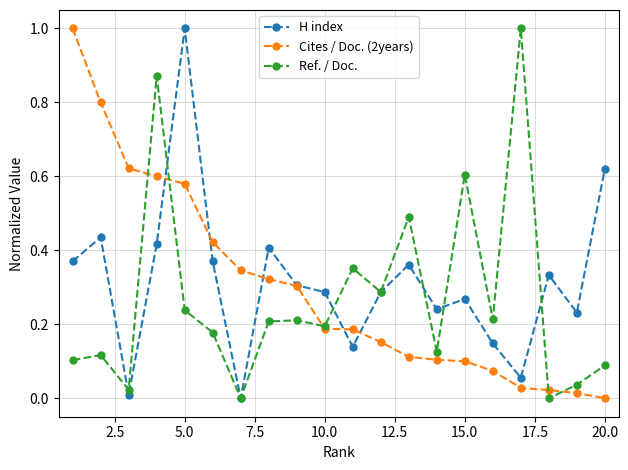

What is the greatest value displayed?

1.0